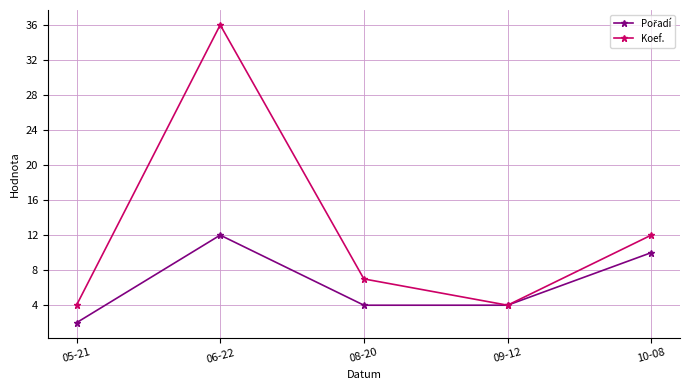

How many series are shown in this chart?

2